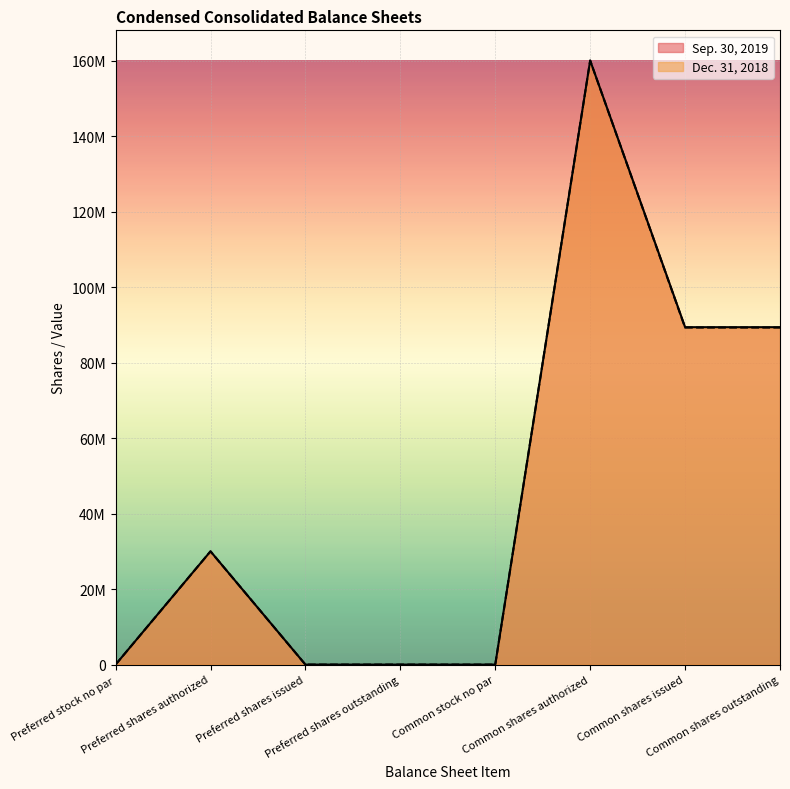

Which category has the lowest value in the Sep. 30, 2019 series?

Preferred stock no par